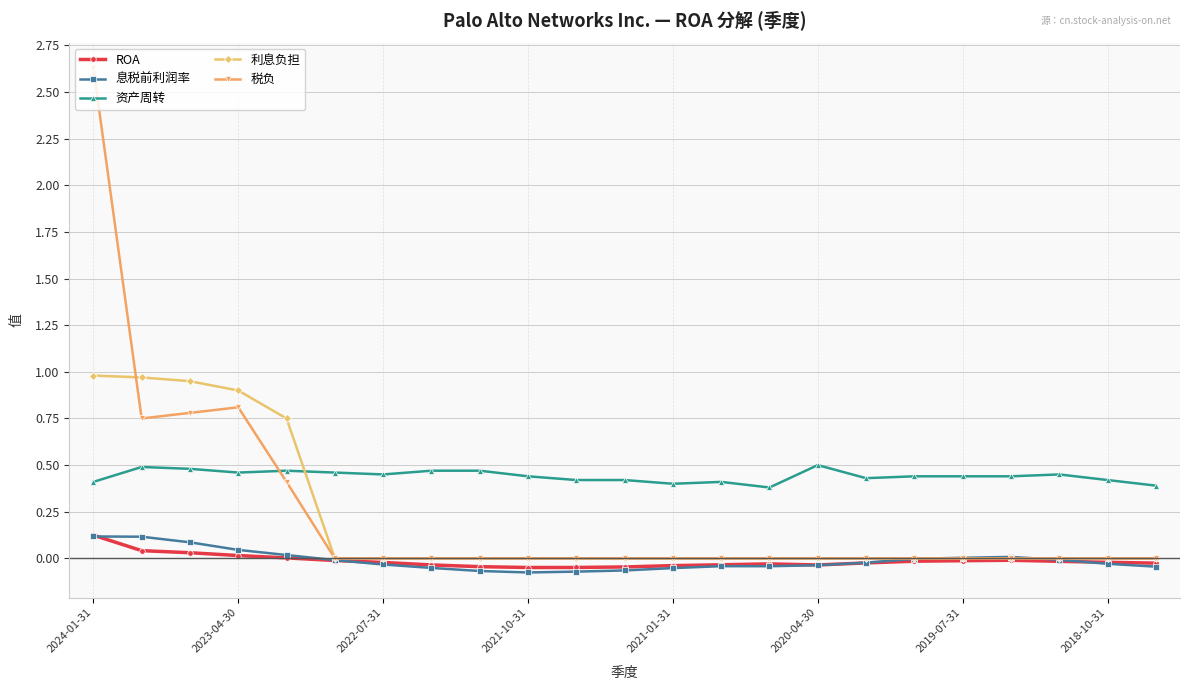

After their last crossing, which series has the higher values: 利息负担 or 资产周转?

资产周转